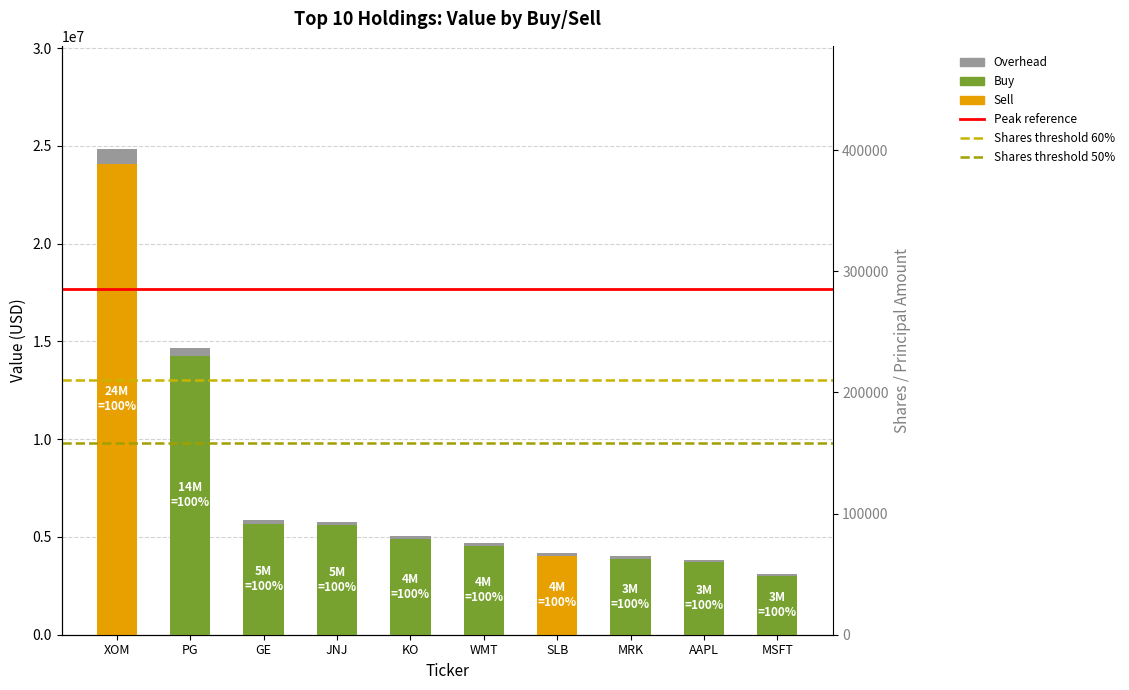

Between PG and SLB, which series saw the biggest shift?

Buy_value